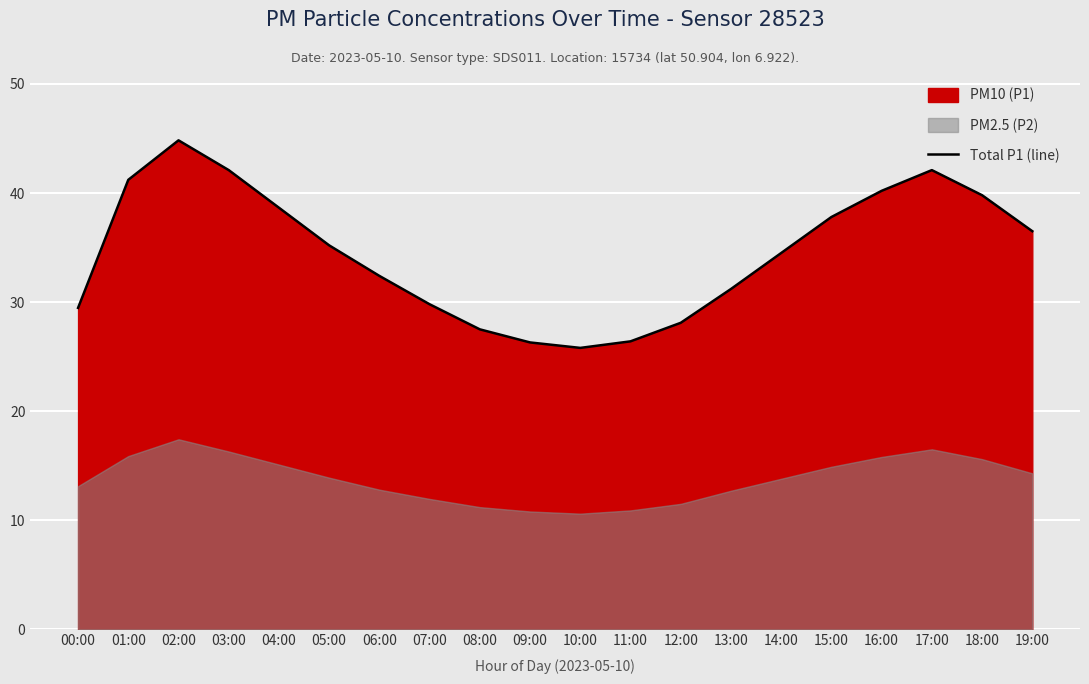

What is the sum of all values?

689.9